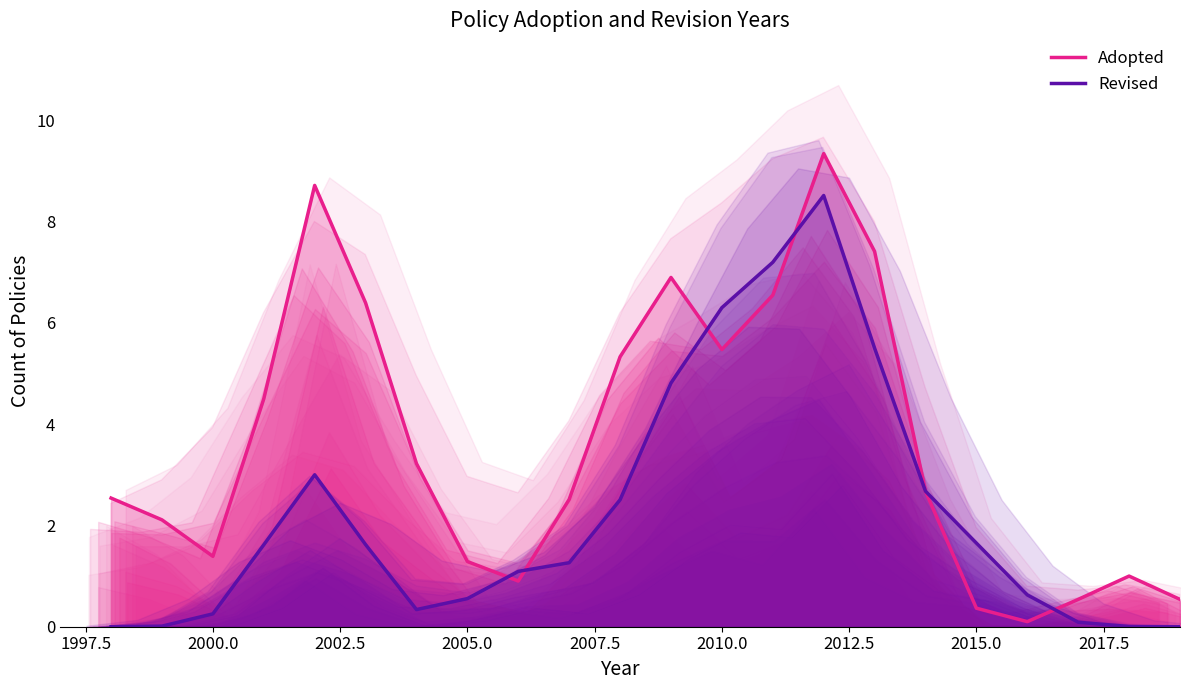

The value of Revised at 2007.5 is 2.3. True or false?

False